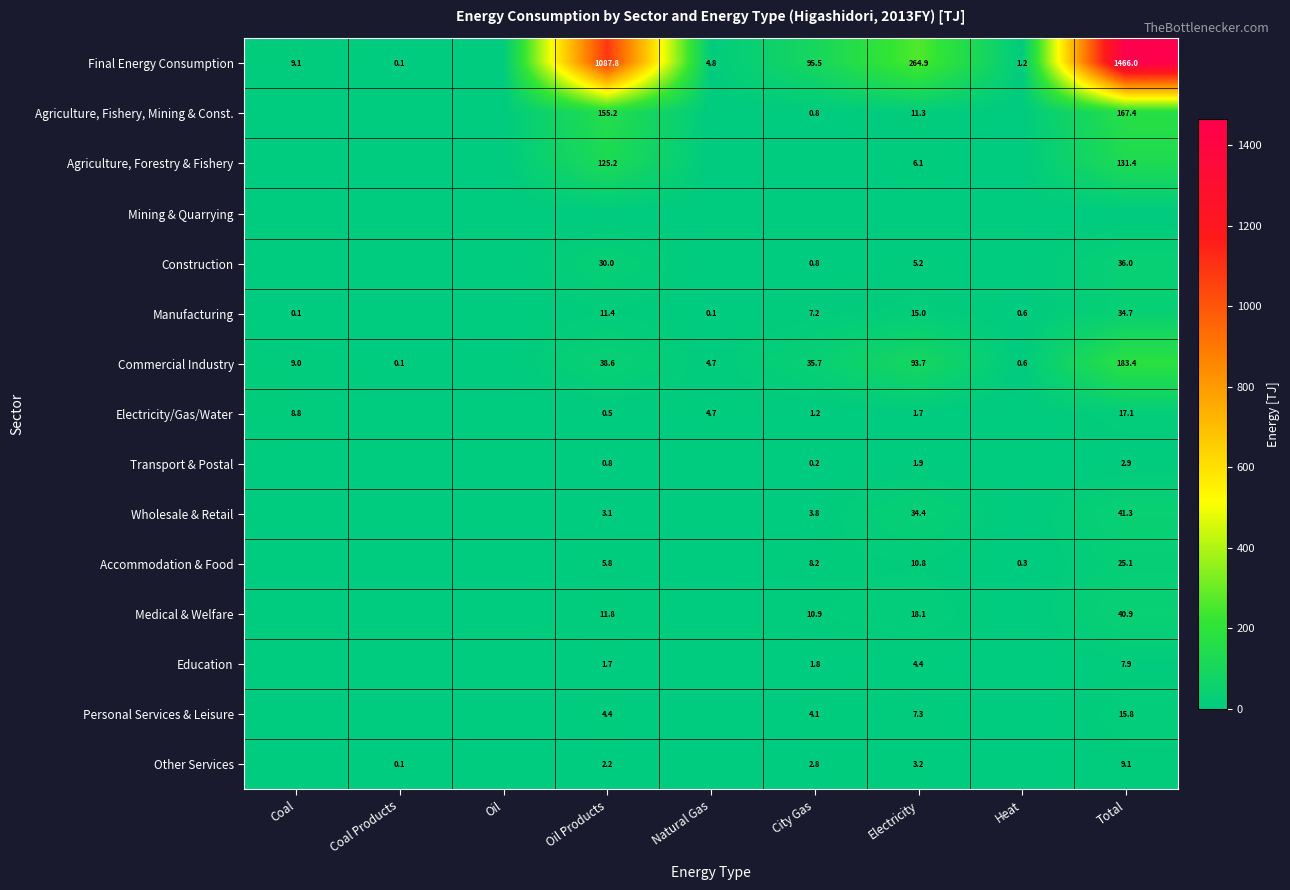

True or false: Final Energy Consumption has a value of 1466.0 at Total.

True